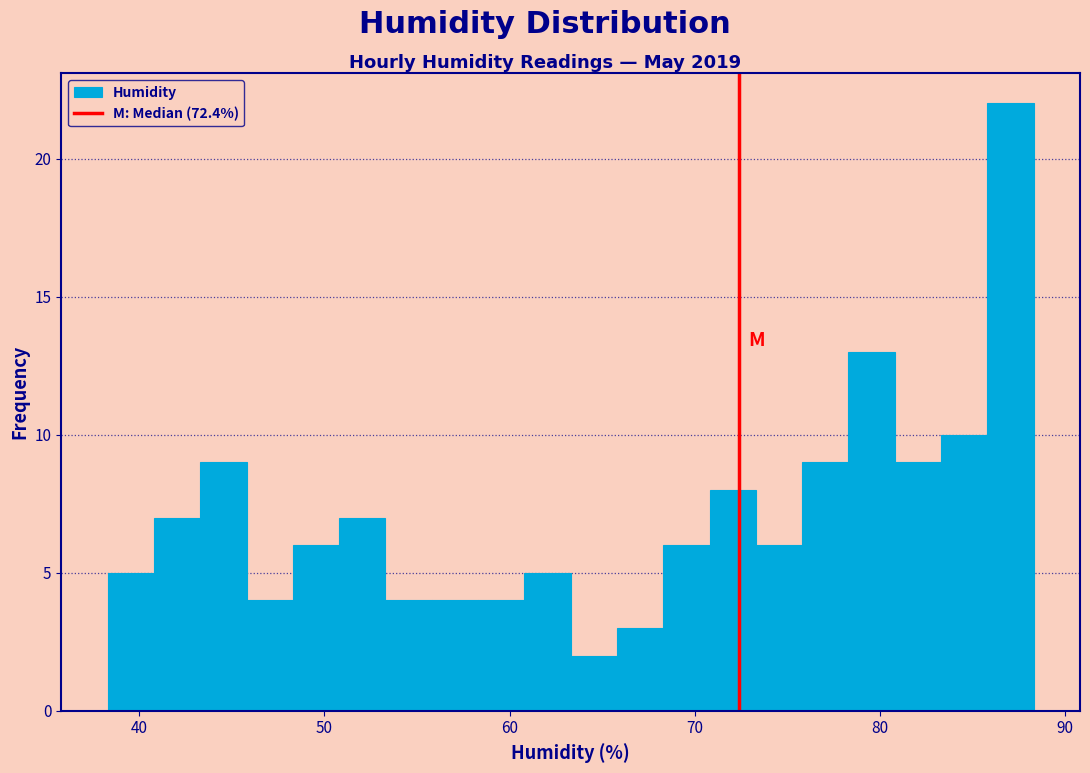

Around what value on the x-axis is the tallest bar? Give the approximate position of its centre, as read against the axis.

87